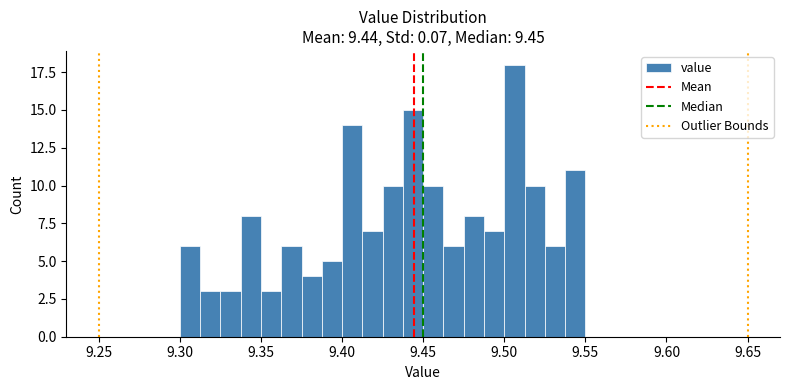

Read against the x-axis, roughly where is the centre of the tallest bar?

9.505